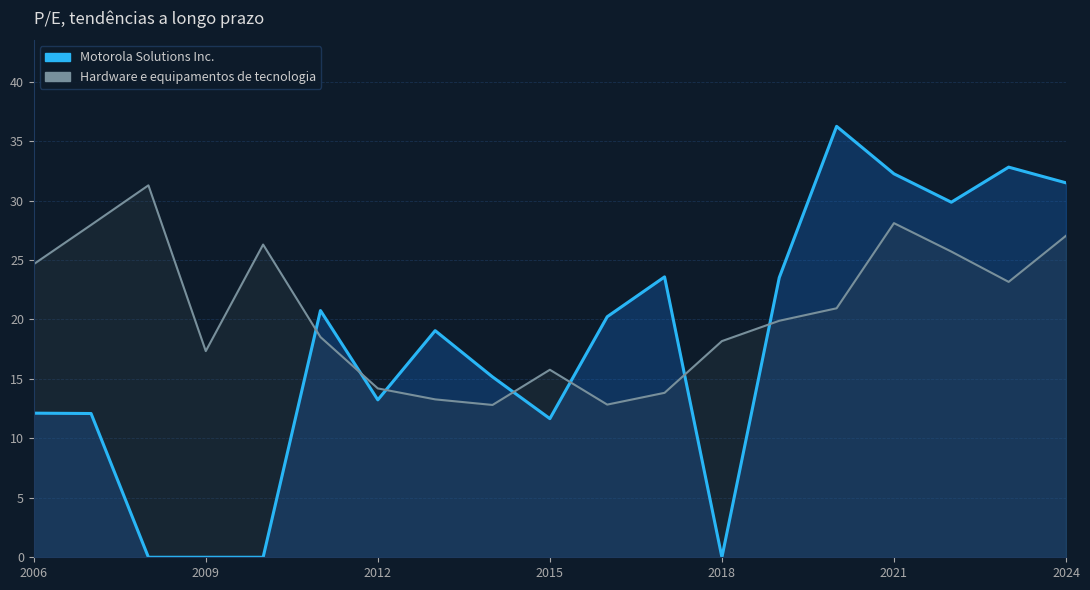

At which label is Hardware e equipamentos de tecnologia closest to 22?

2020-02-14